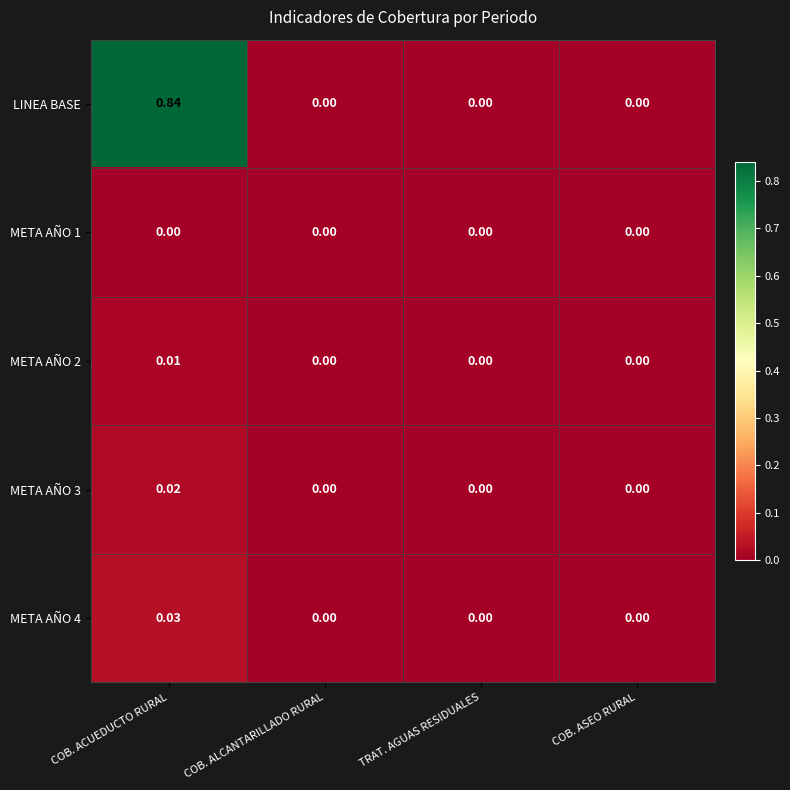

Which category has the highest value in the META AÑO 3 series?

COB. ACUEDUCTO RURAL